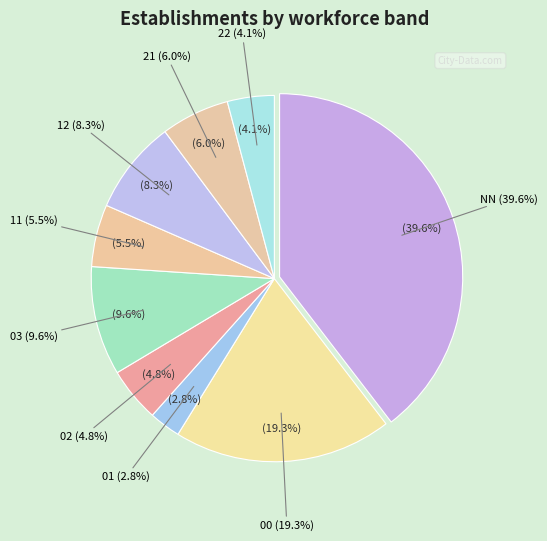

What is the largest slice in the pie chart?

NN